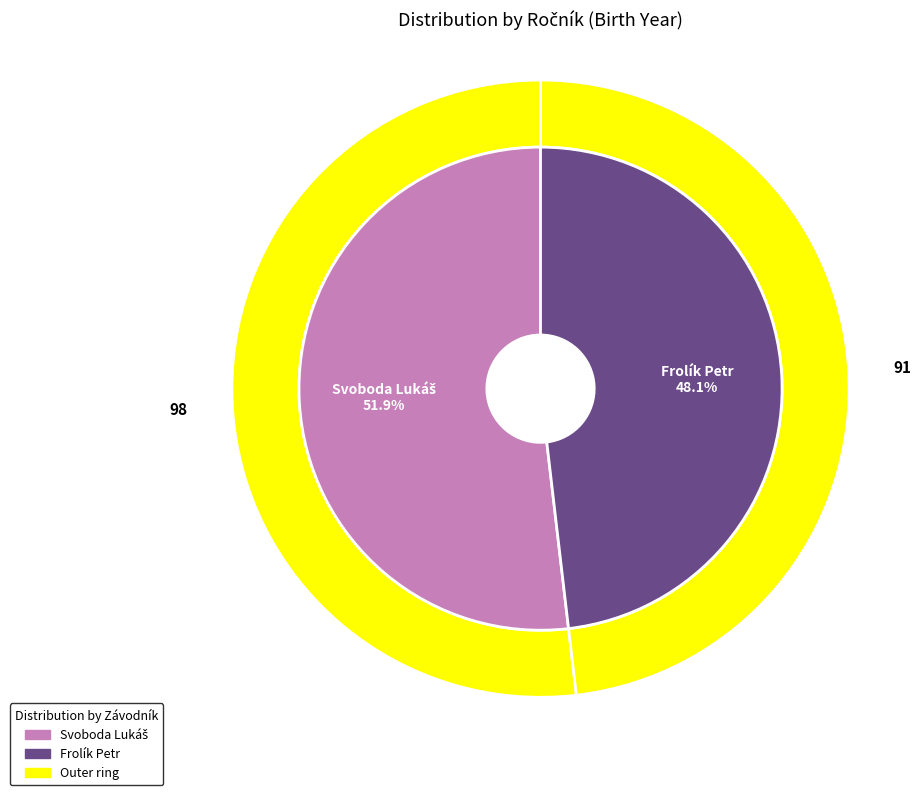

The Svoboda Lukáš slice represents 52% of the pie. True or false?

True